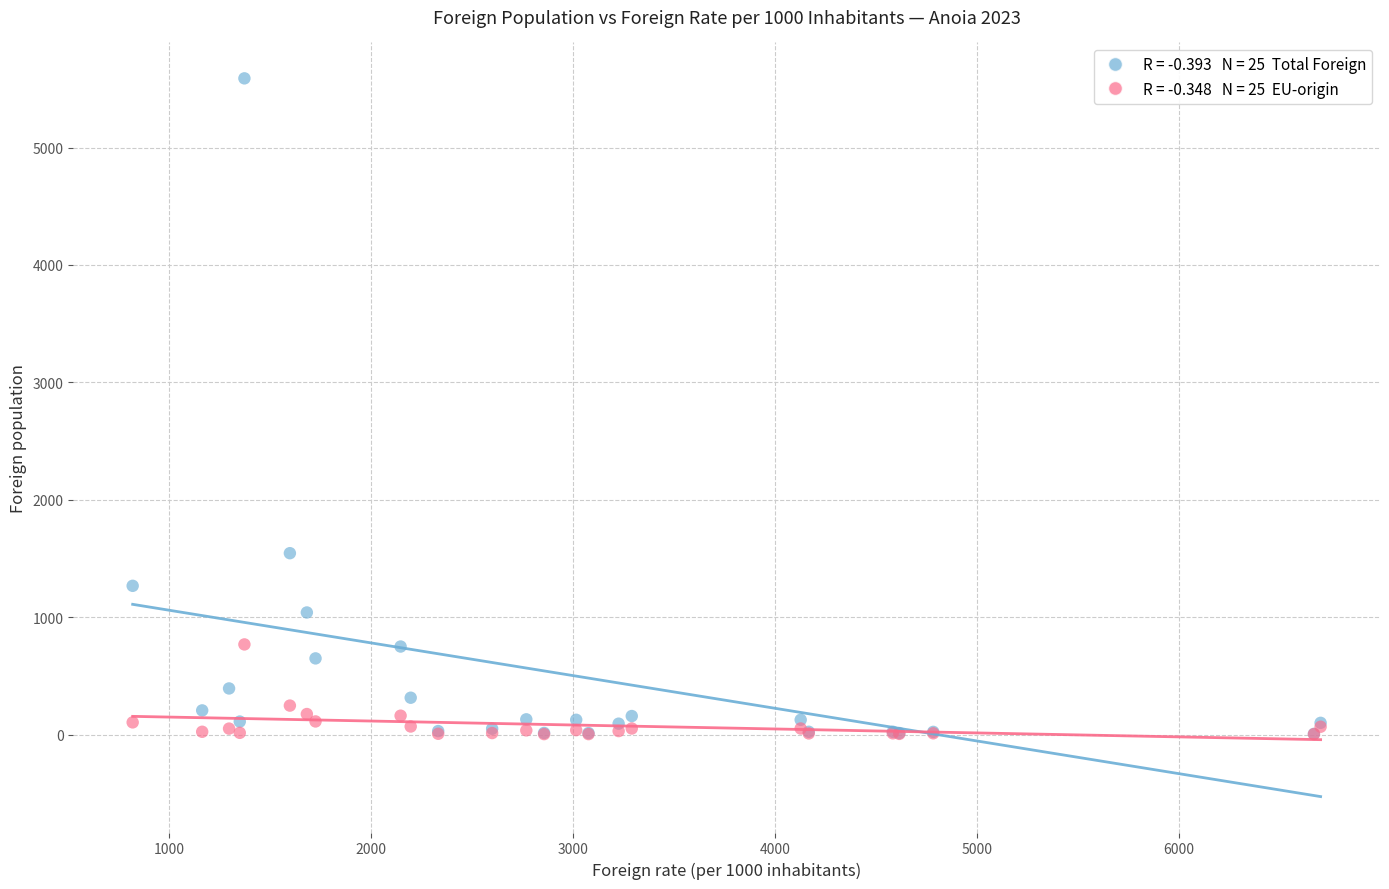

Across all series, what Y value is closest to 2796?

1545